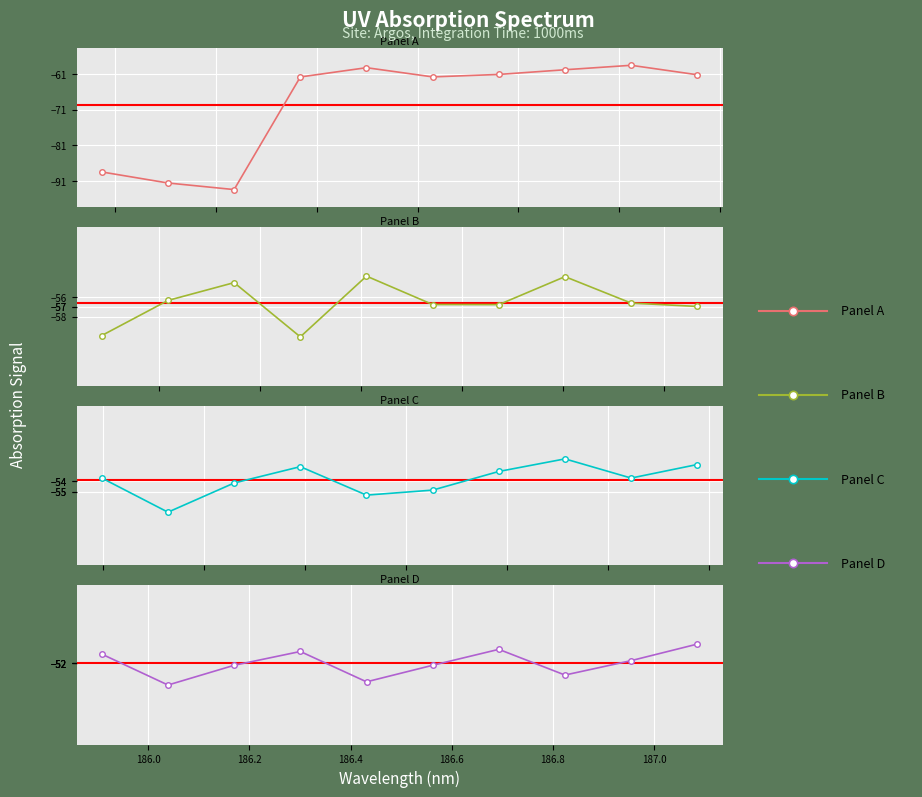

At which label does Panel A reach its minimum?

186.2